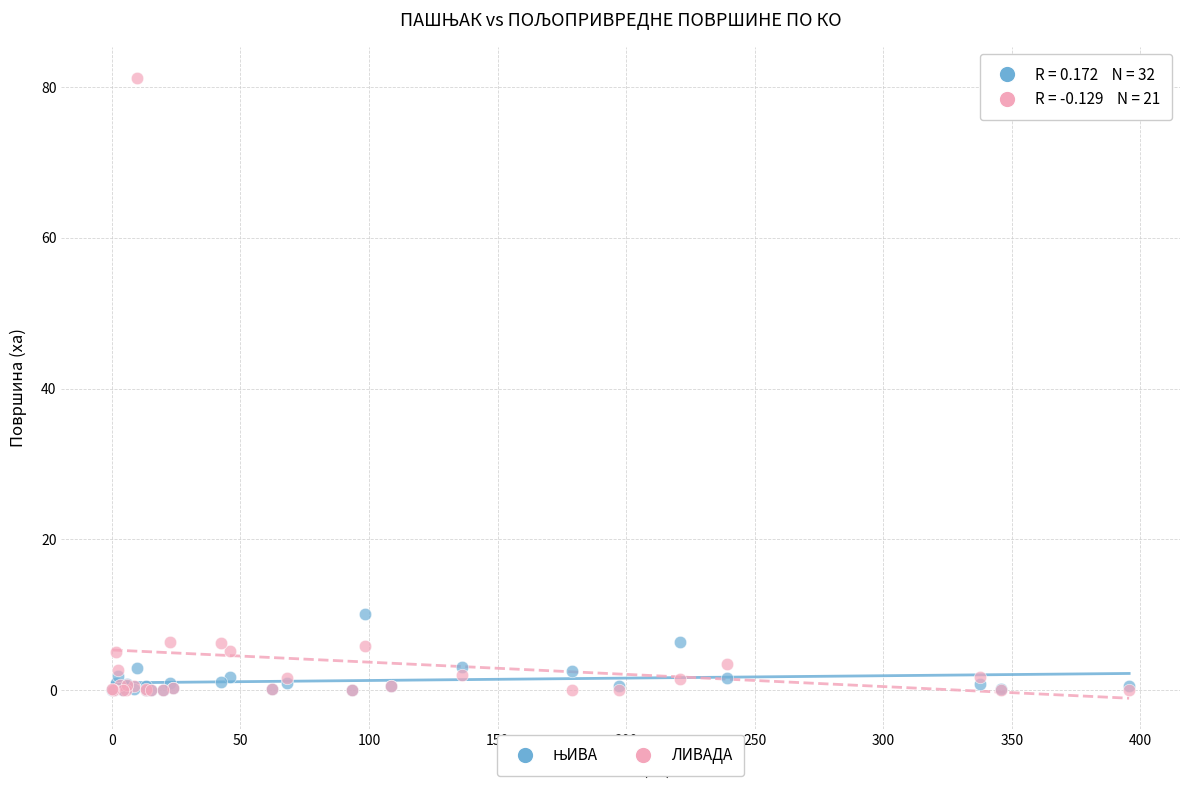

In the ЛИВАДА series, what Y value is closest to 40?

6.4